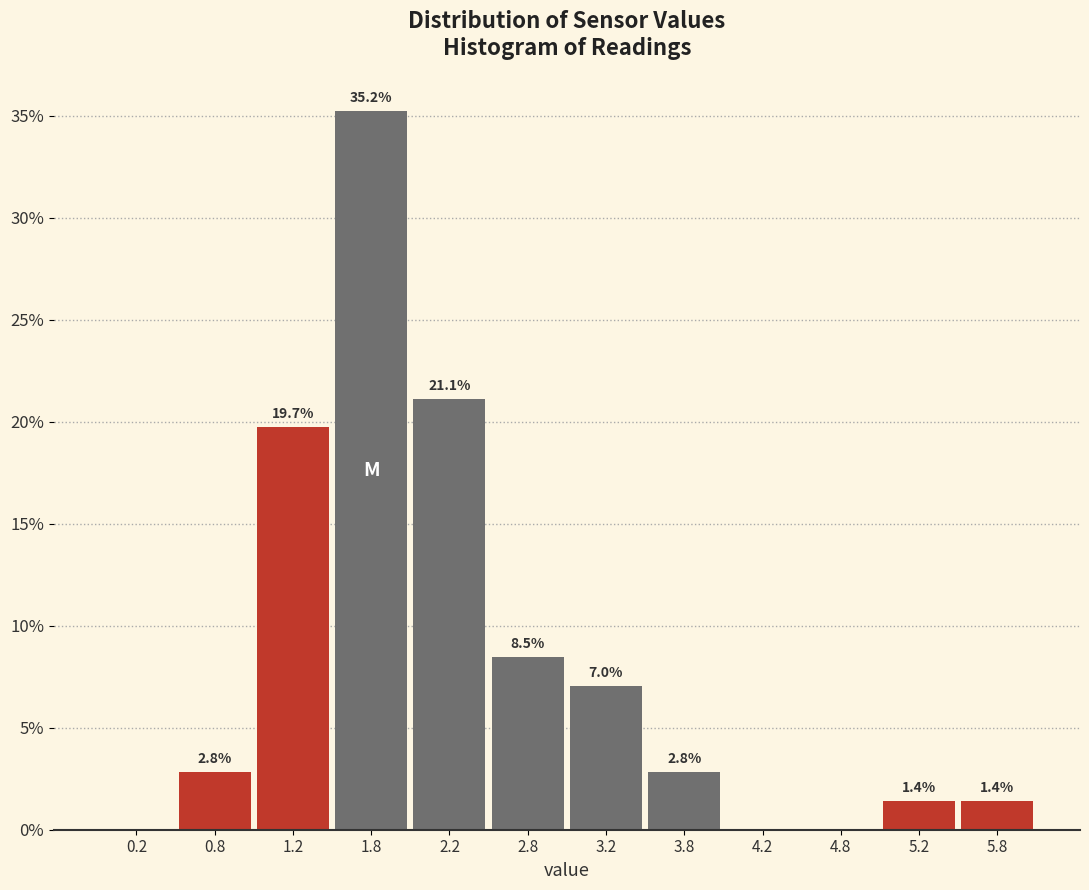

Which range on the x-axis has the tallest bar?

1.5 to 2.0